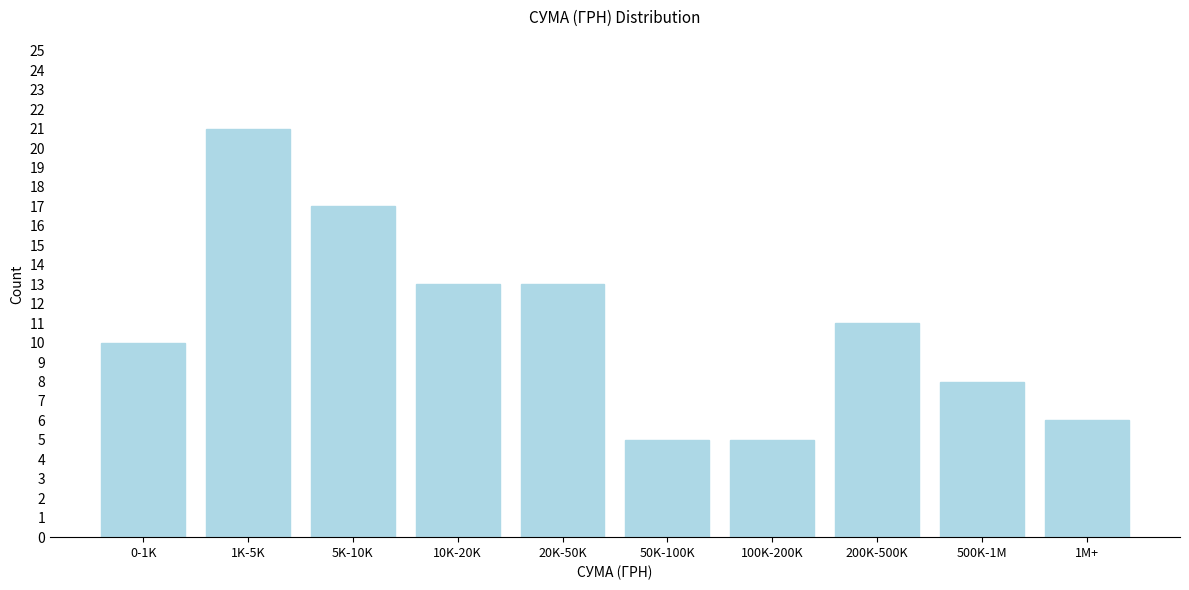

Reading left to right, list all the values displayed in this chart.

0-1K=10	1K-5K=21	5K-10K=17	10K-20K=13	20K-50K=13	50K-100K=5	100K-200K=5	200K-500K=11	500K-1M=8	1M+=6